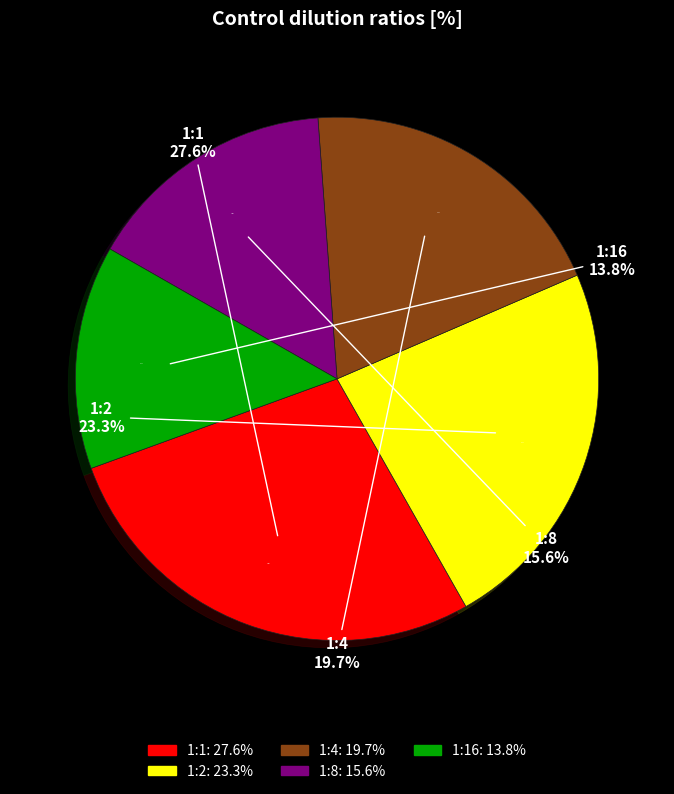

True or false: 1:8 accounts for 5% of the total.

False